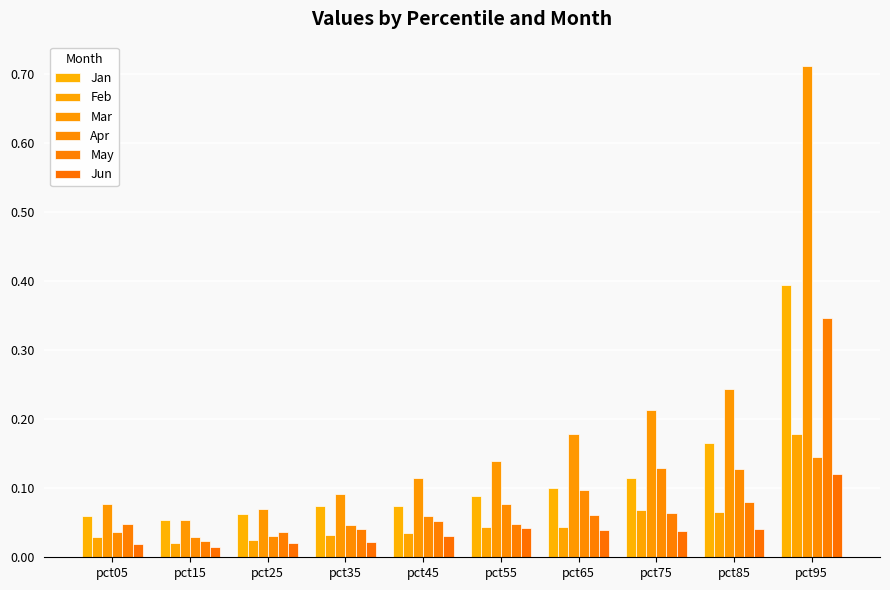

What is the difference between the highest and lowest values at pct45?

0.1